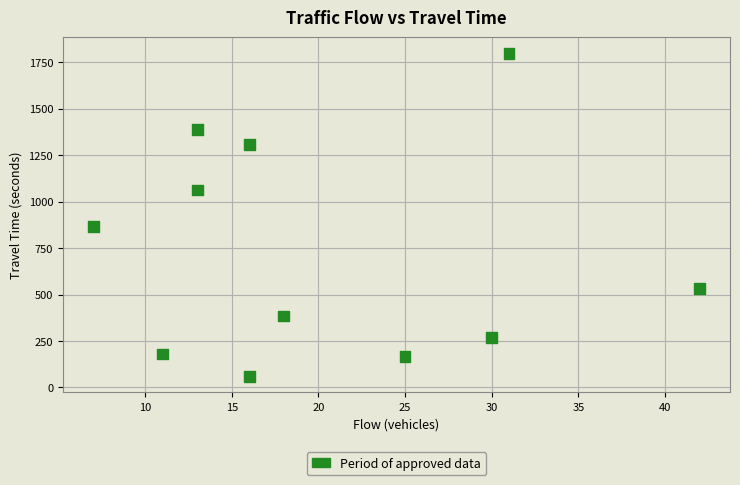

What Y value in the scatter plot is closest to 929?

865